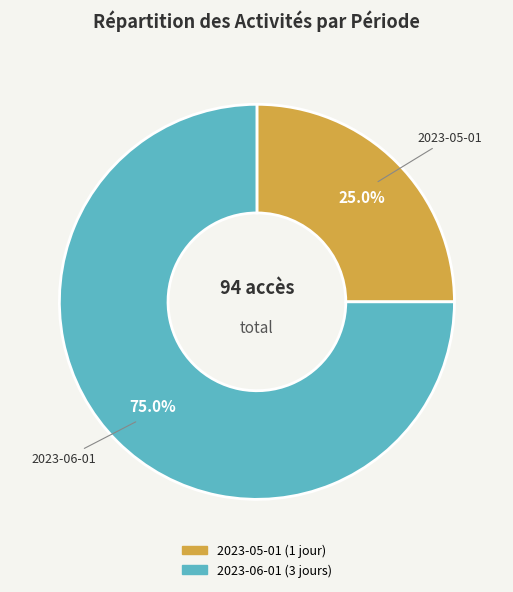

What is the ratio of the value at 2023-05-01 to the value at 2023-06-01?

0.3